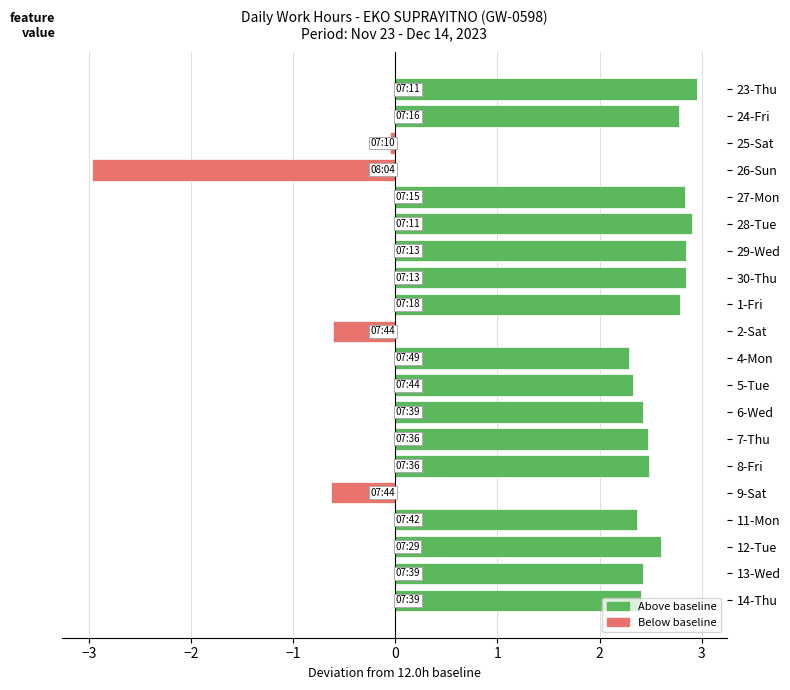

How many positive values are there?

16